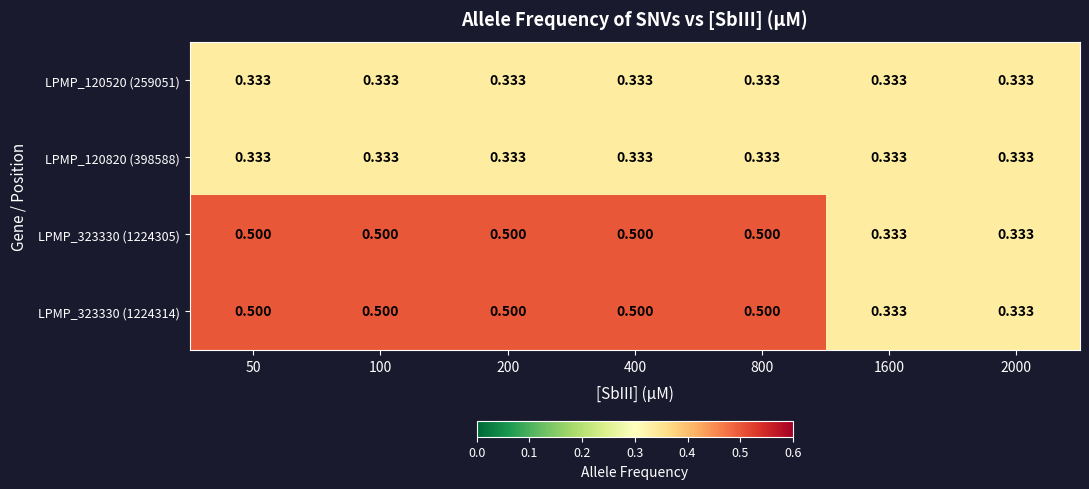

What is the total value across all series at 100?

1.7